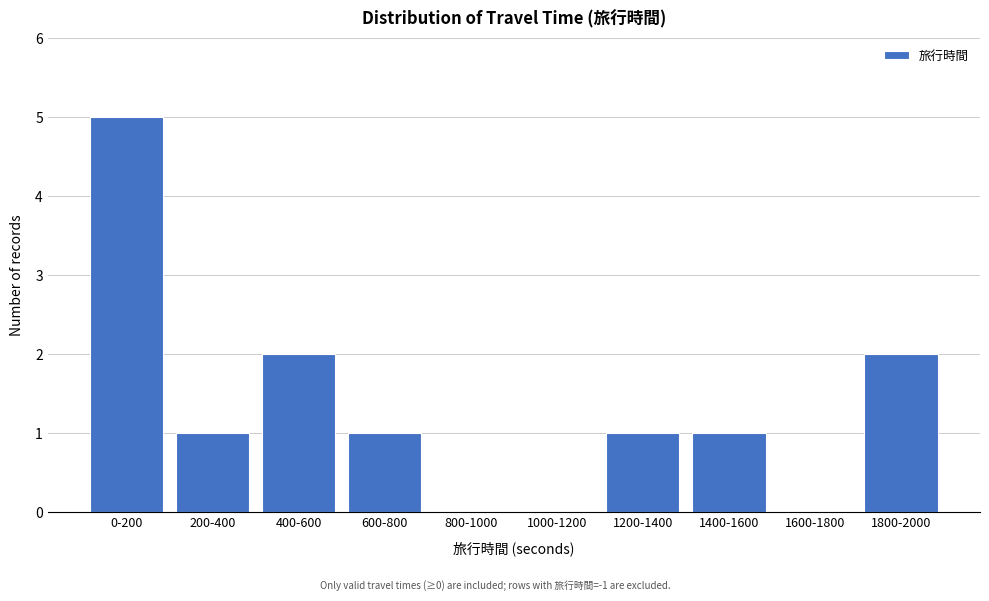

Reading left to right, list all the values displayed in this chart.

0-200=5	200-400=1	400-600=2	600-800=1	800-1000=0	1000-1200=0	1200-1400=1	1400-1600=1	1600-1800=0	1800-2000=2